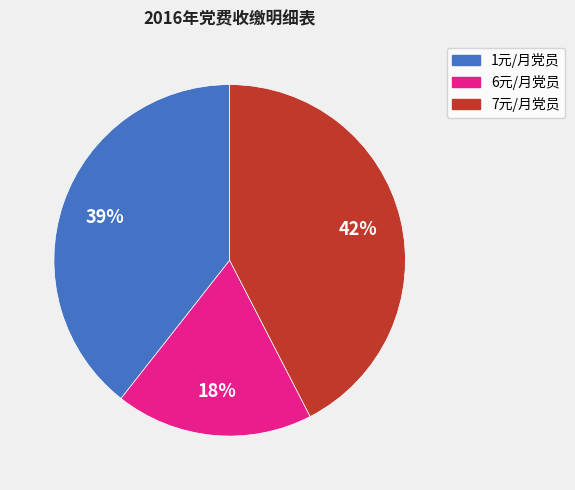

Which category has the biggest portion of the pie?

7元/月党员